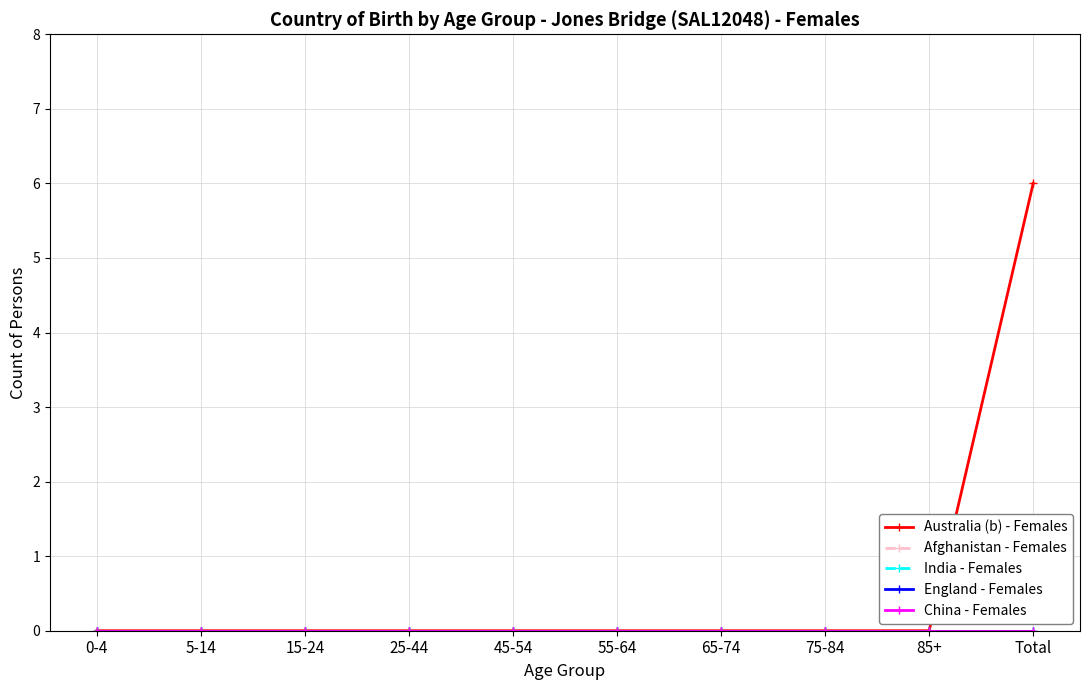

What is the label of the 2nd point from the left?

5-14